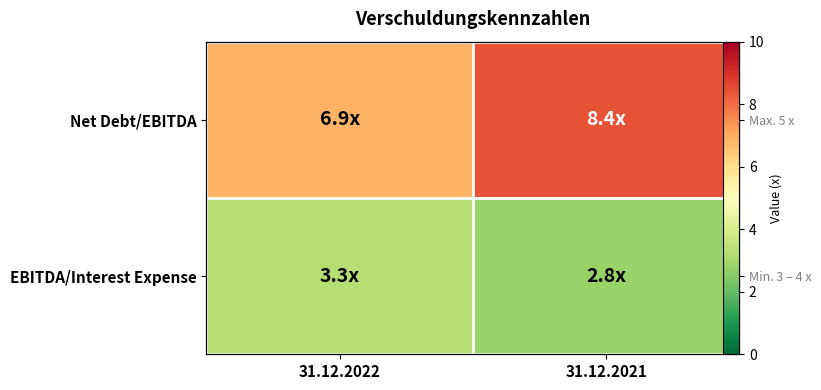

How many values in the EBITDA/Interest Expense series are below 3?

1